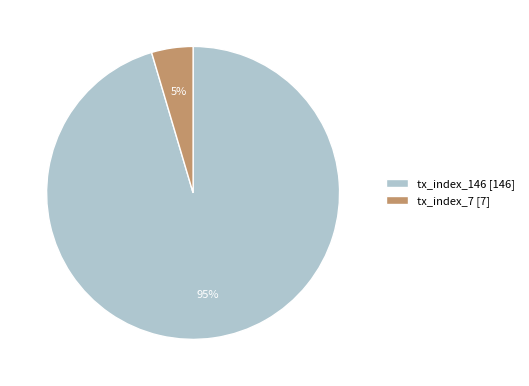

What is the smallest slice in the pie chart?

tx_index_7